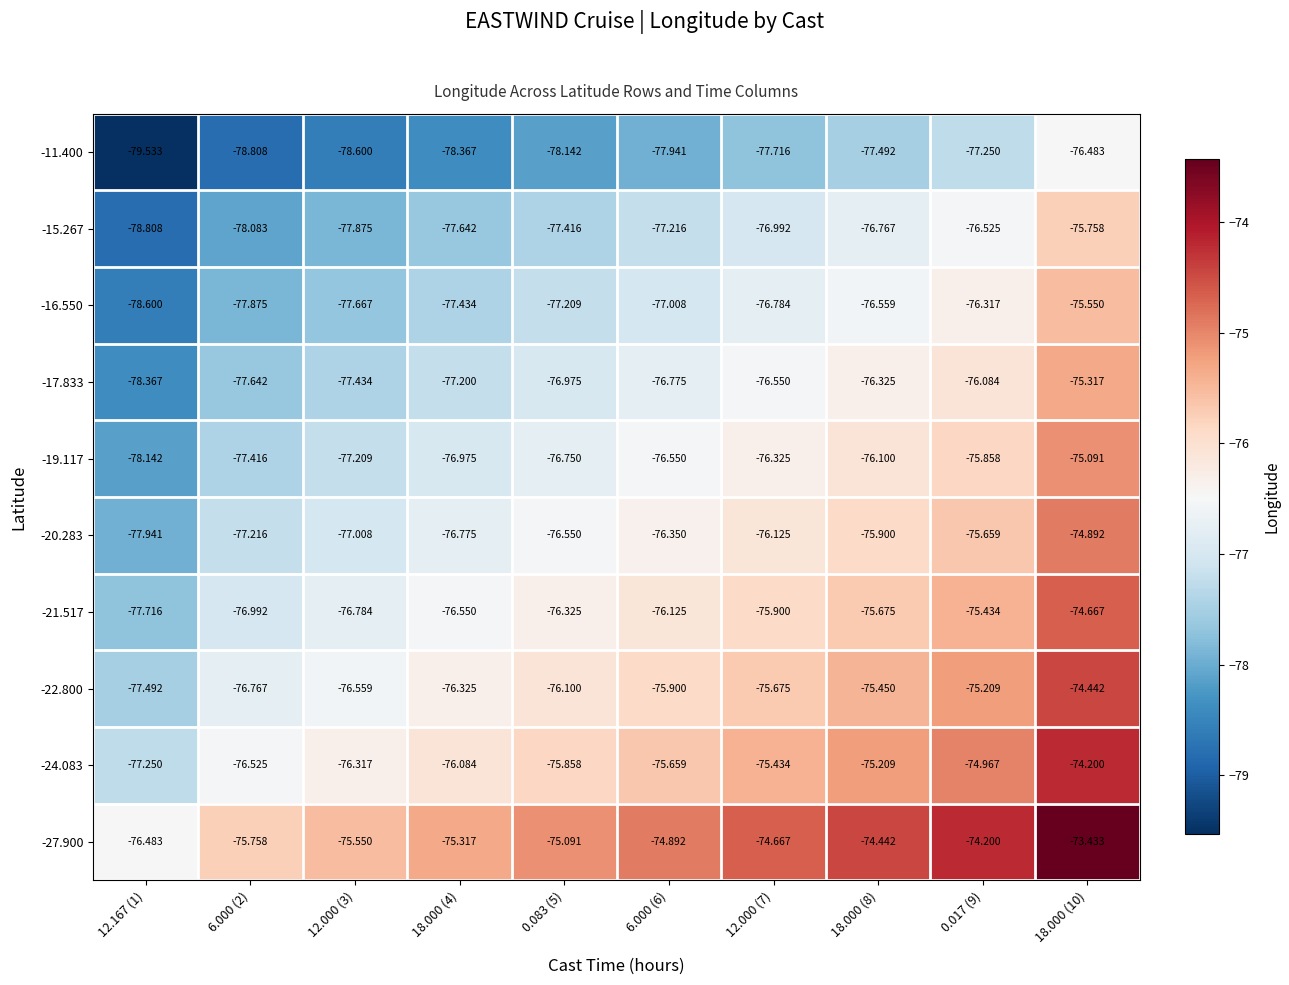

Is the value of -20.283 at 18.000 (4) greater than the value of -21.517 at 12.000 (7)?

No